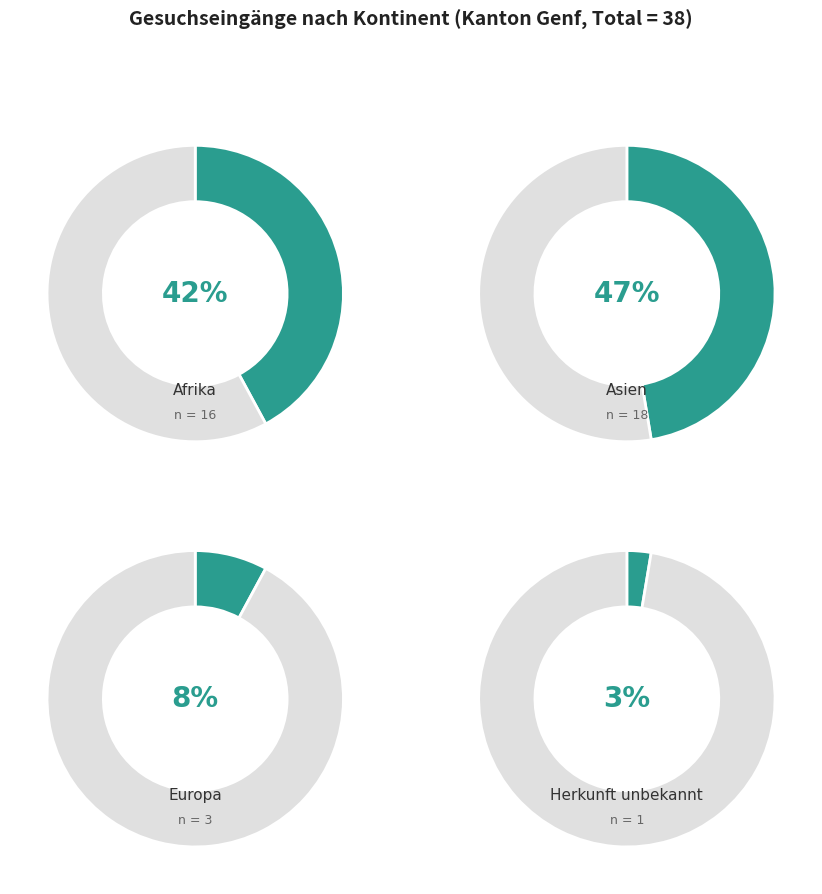

Approximately how many times larger is the value at Europa compared to Herkunft unbekannt?

3.0